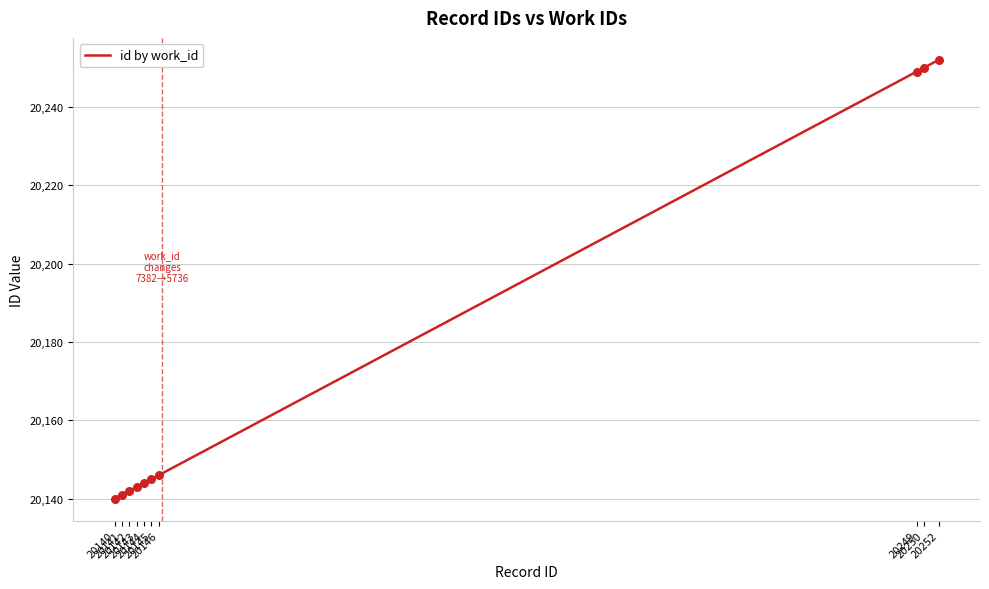

Approximately how many times larger is the value at 20145 compared to 20146?

1.0